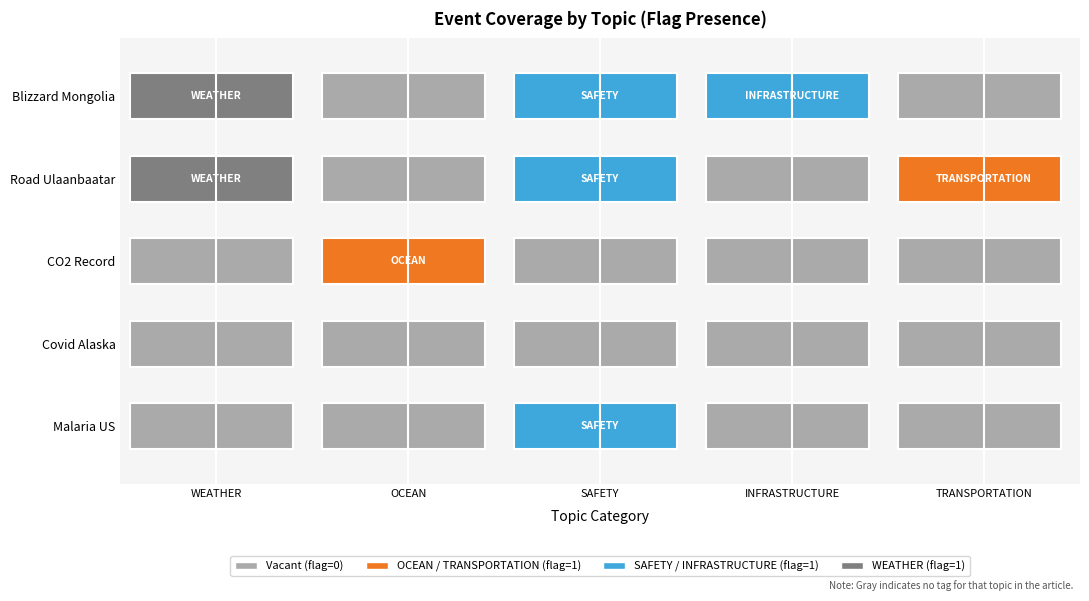

Reading right to left, transcribe all the data shown in this chart.

WEATHER: 1	1	0	0	0
OCEAN: 0	0	1	0	0
SAFETY: 1	1	0	0	1
INFRASTRUCTURE: 1	0	0	0	0
TRANSPORTATION: 0	1	0	0	0